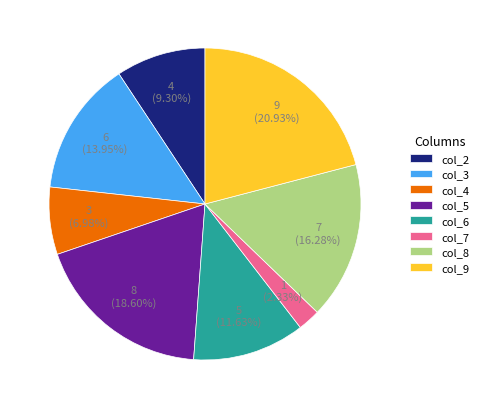

Is the sum of col_6 and col_8 greater than half?

No